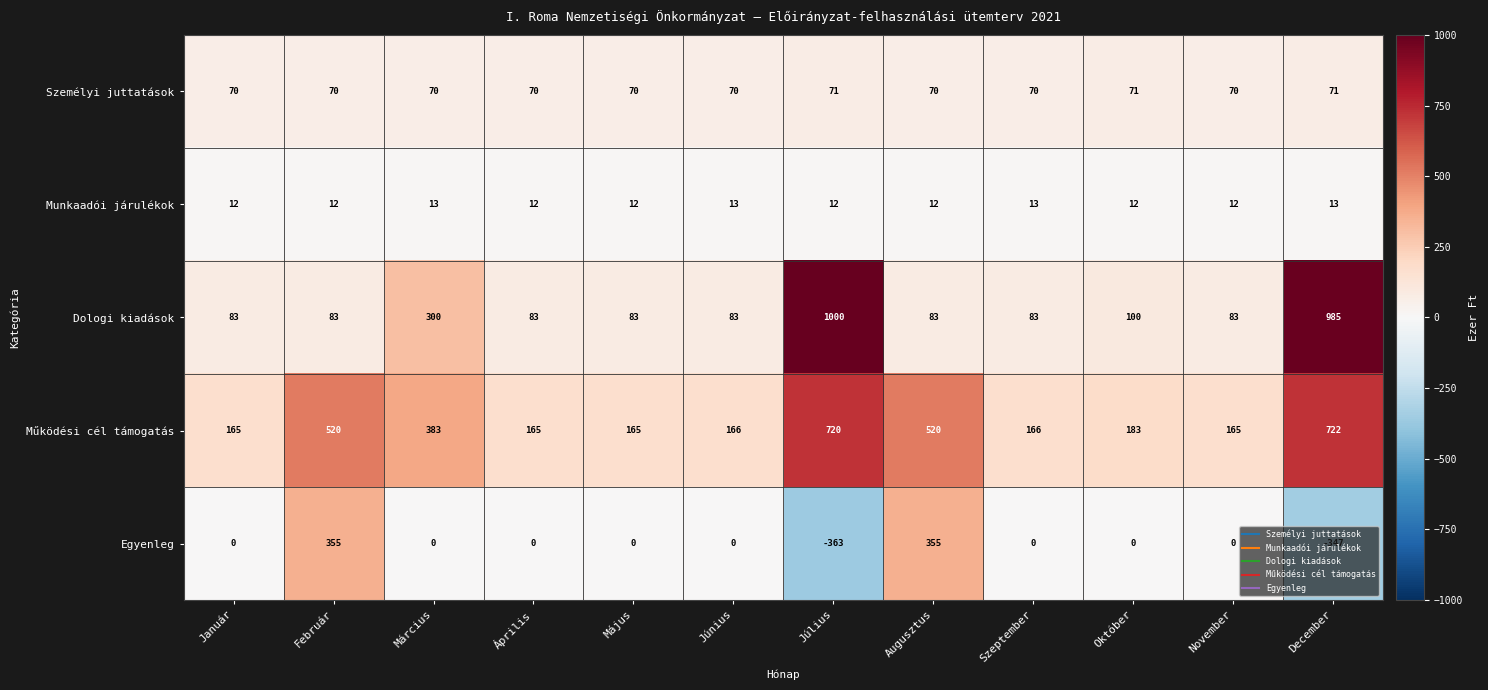

At which label is Egyenleg closest to -4?

Január